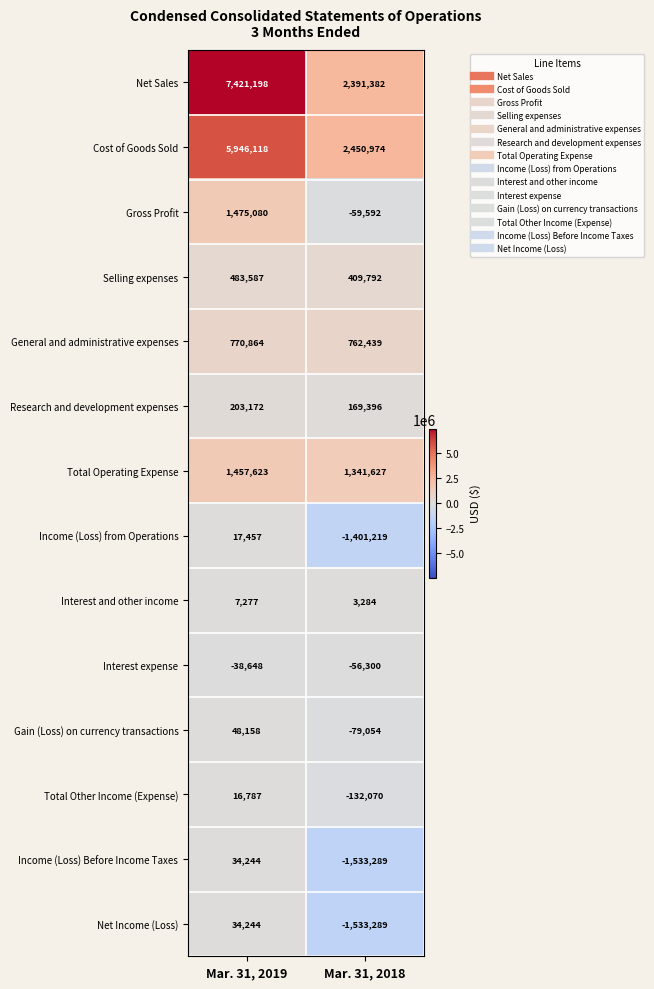

Which series changed the most between Mar. 31, 2019 and Mar. 31, 2018?

Net Sales